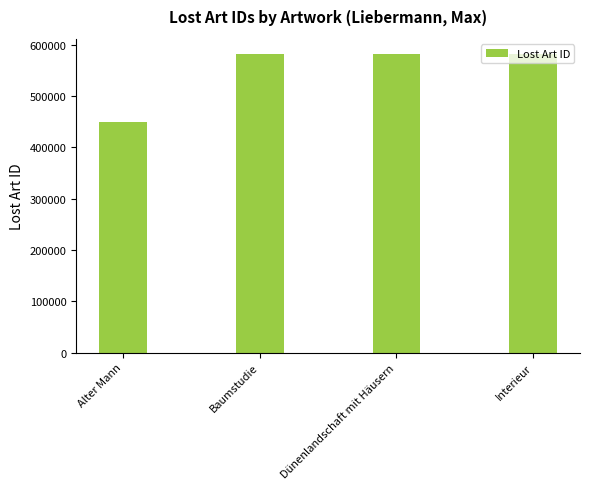

What is the average value?

549084